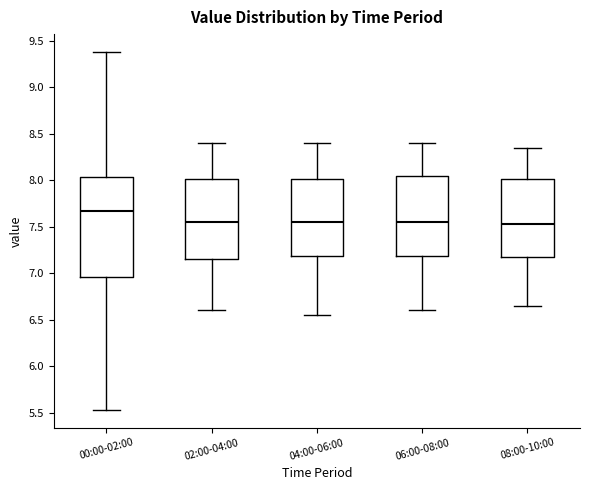

Comparing the boxes themselves (not the whiskers), which one is the tallest?

00:00-02:00